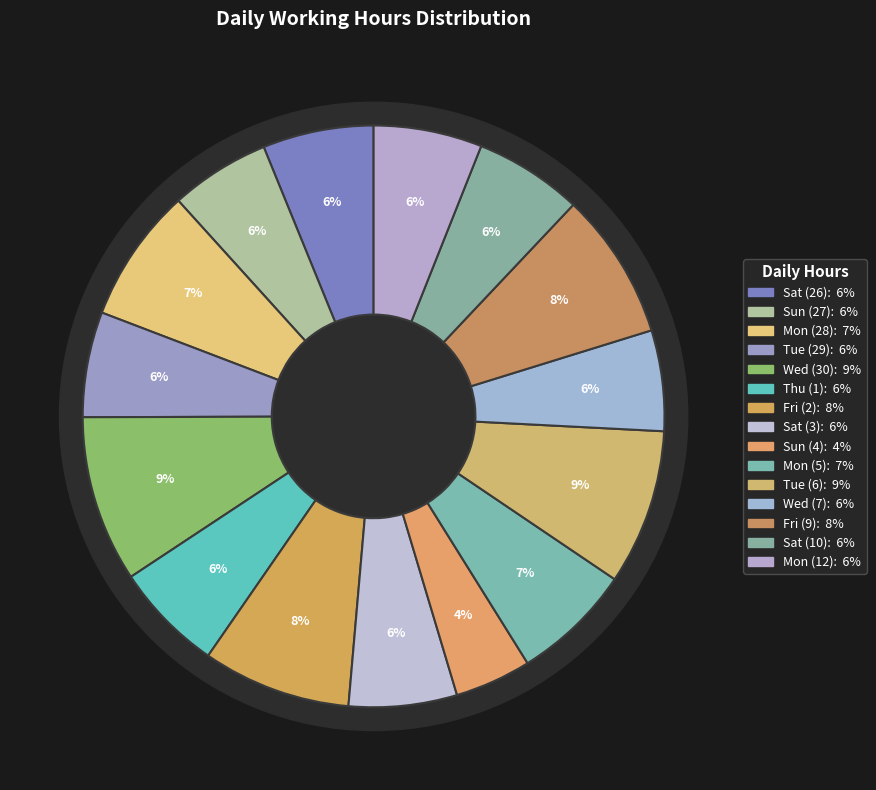

True or false: Tue (6) accounts for 9% of the total.

True